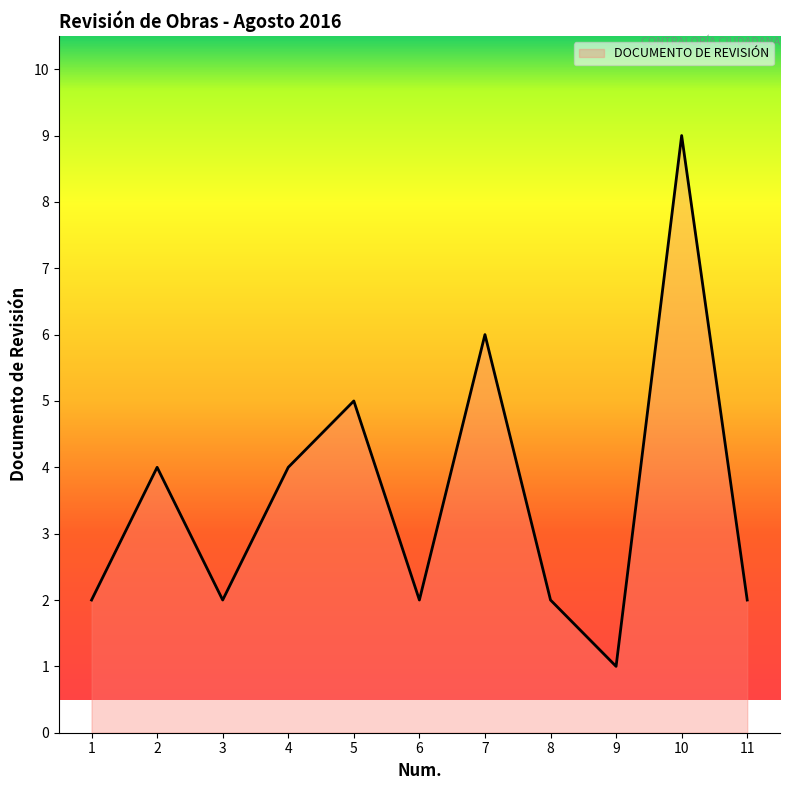

True or false: the data shows 2 at 11.

True